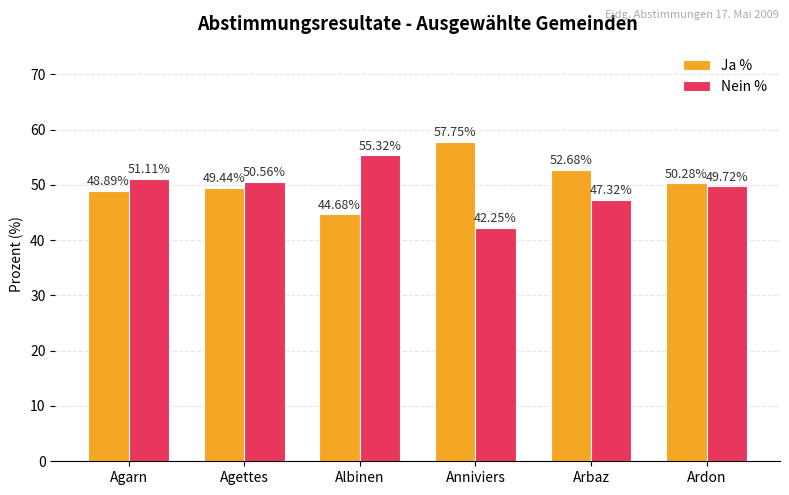

What is the difference between the maximum and minimum values in the Nein % series?

13.1